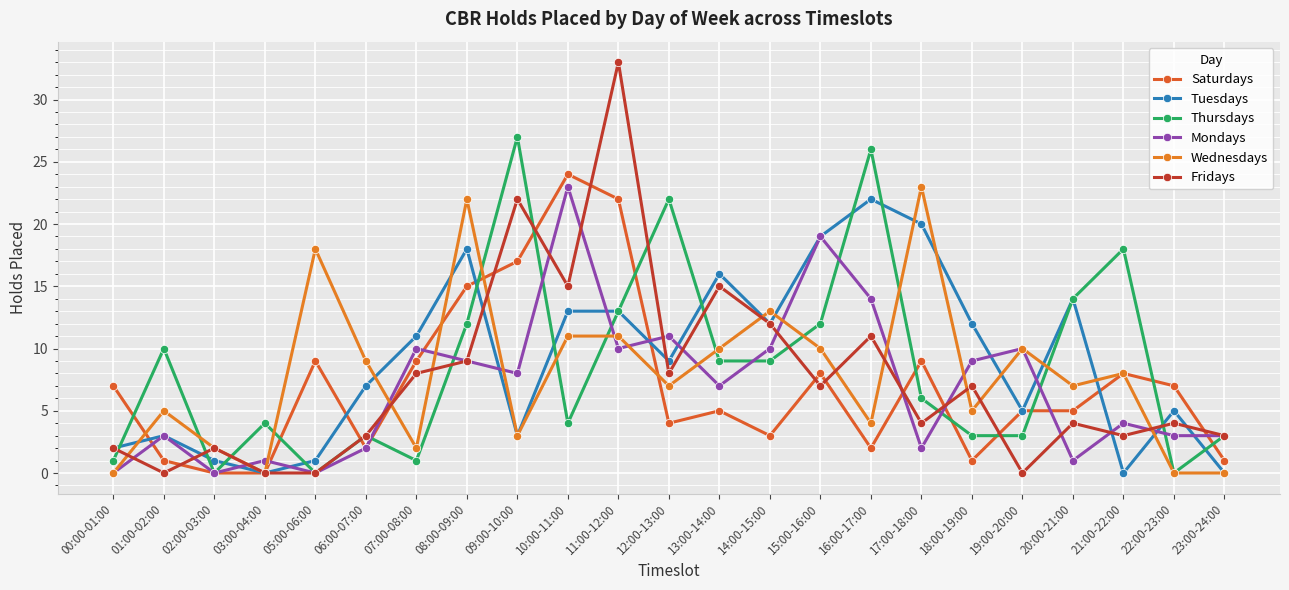

What is the value of the Thursdays point at the 2nd from the left?

10